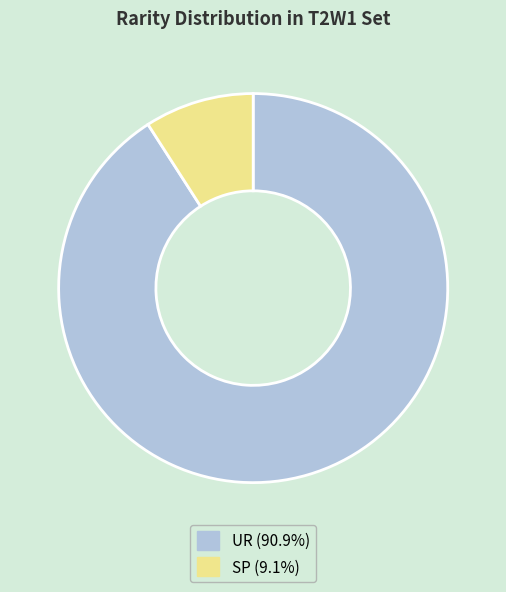

Which category has the biggest portion of the pie?

UR